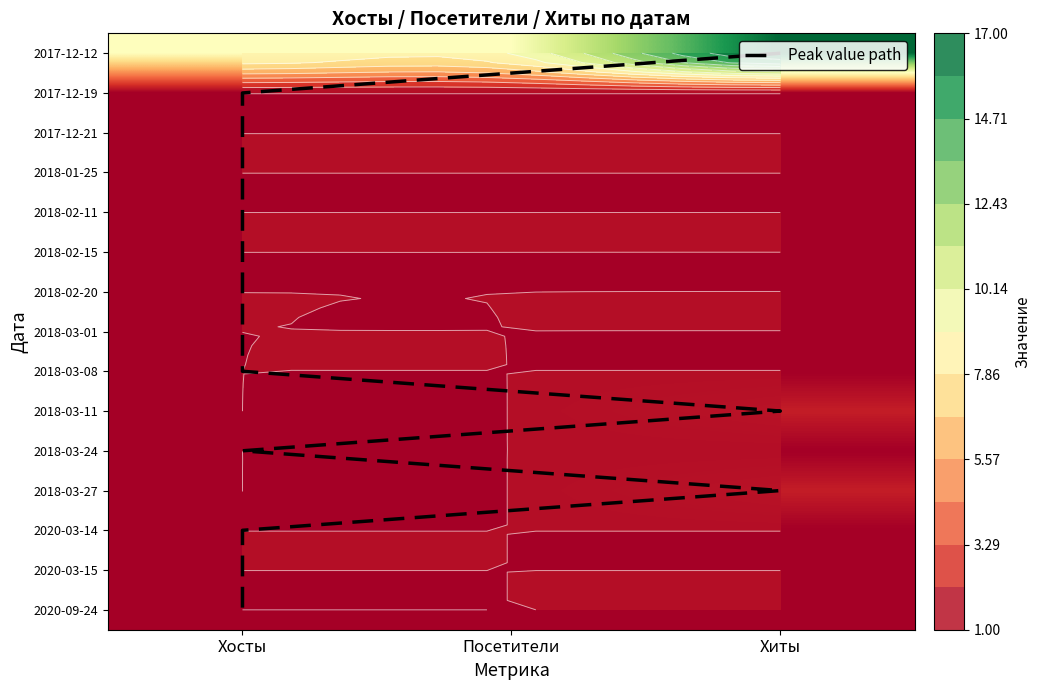

Is the value of 2017-12-21 at 1 greater than the value of 2018-03-01 at 1?

No